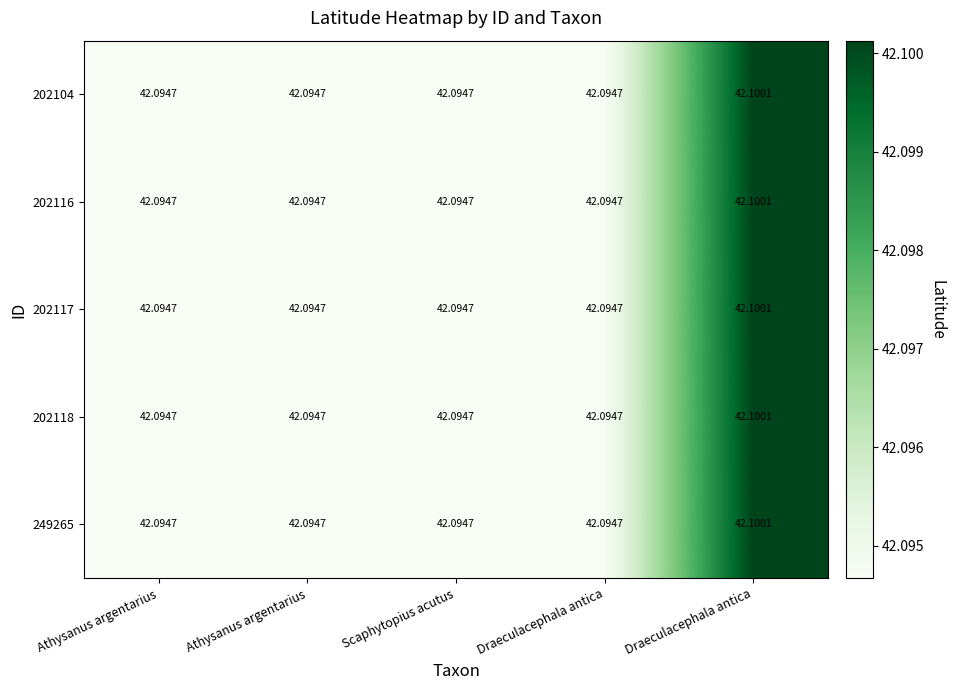

Reading left to right, what are all the values shown in this chart?

202104: Athysanus argentarius=42.1	Athysanus argentarius=42.1	Scaphytopius acutus=42.1	Draeculacephala antica=42.1	Draeculacephala antica=42.1
202116: Athysanus argentarius=42.1	Athysanus argentarius=42.1	Scaphytopius acutus=42.1	Draeculacephala antica=42.1	Draeculacephala antica=42.1
202117: Athysanus argentarius=42.1	Athysanus argentarius=42.1	Scaphytopius acutus=42.1	Draeculacephala antica=42.1	Draeculacephala antica=42.1
202118: Athysanus argentarius=42.1	Athysanus argentarius=42.1	Scaphytopius acutus=42.1	Draeculacephala antica=42.1	Draeculacephala antica=42.1
249265: Athysanus argentarius=42.1	Athysanus argentarius=42.1	Scaphytopius acutus=42.1	Draeculacephala antica=42.1	Draeculacephala antica=42.1